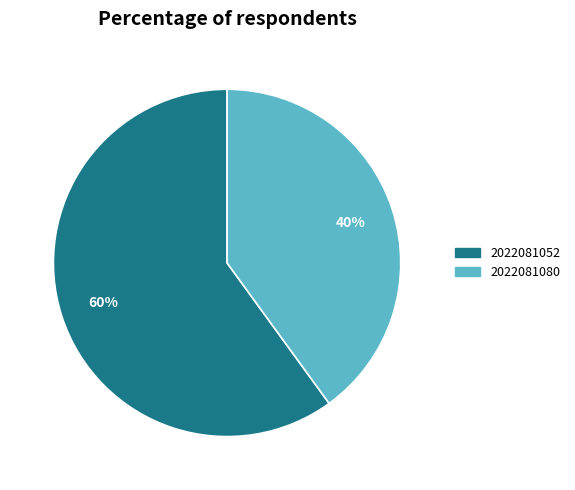

Which slice is the smallest?

2022081080